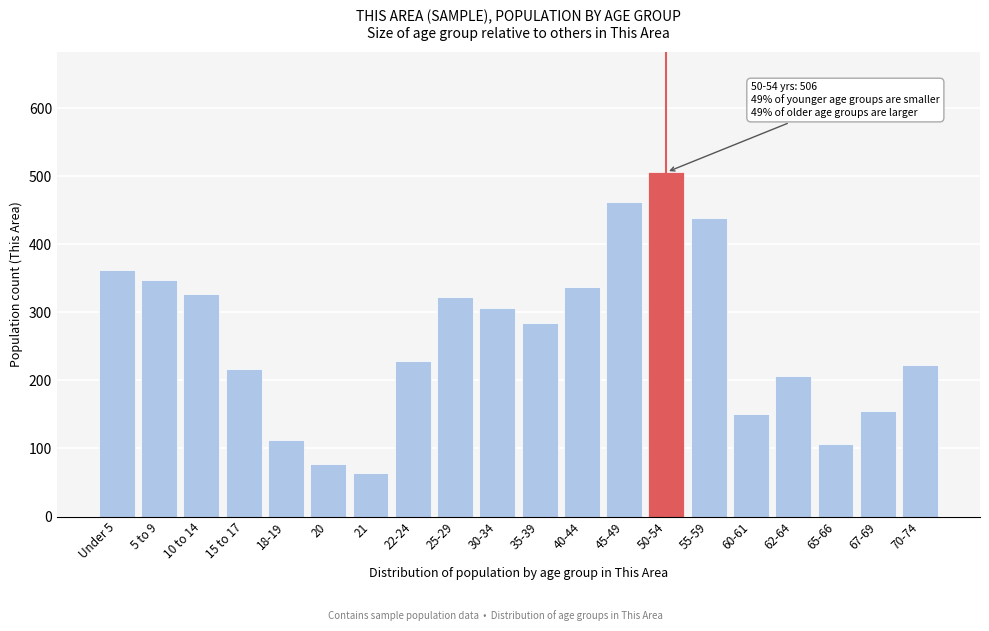

Reading left to right, list all the values displayed in this chart.

362	347	327	217	112	77	64	229	322	307	284	338	462	506	438	150	206	106	155	223